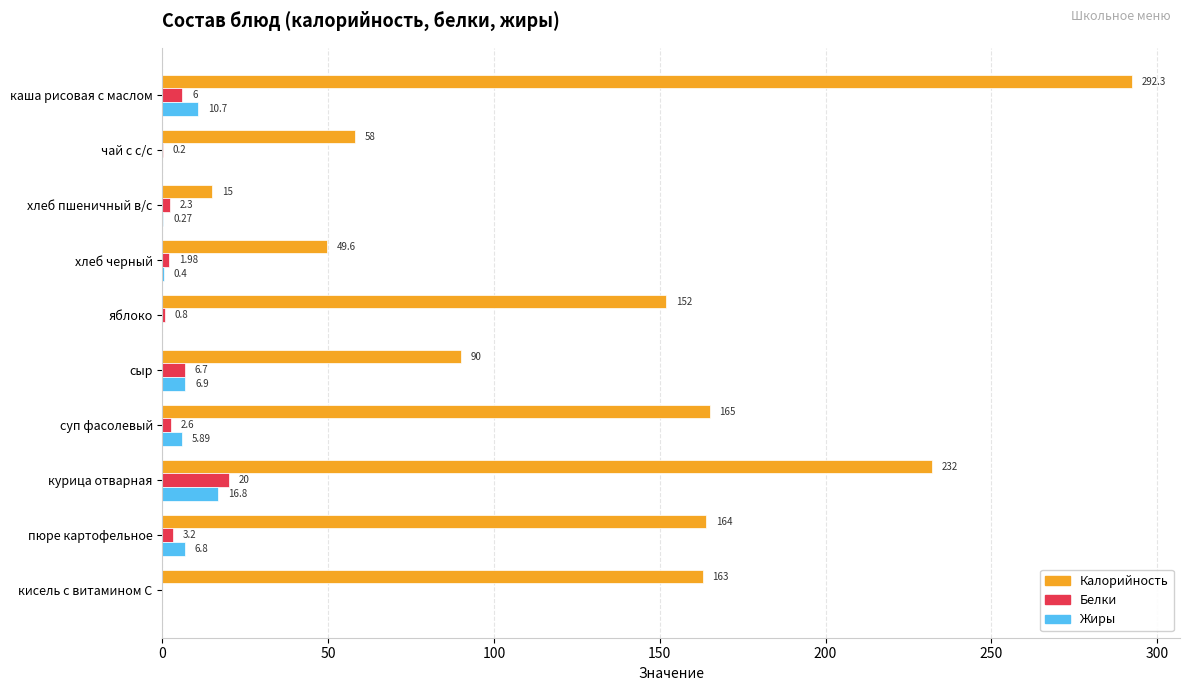

At which label does Белки reach its peak?

курица отварная